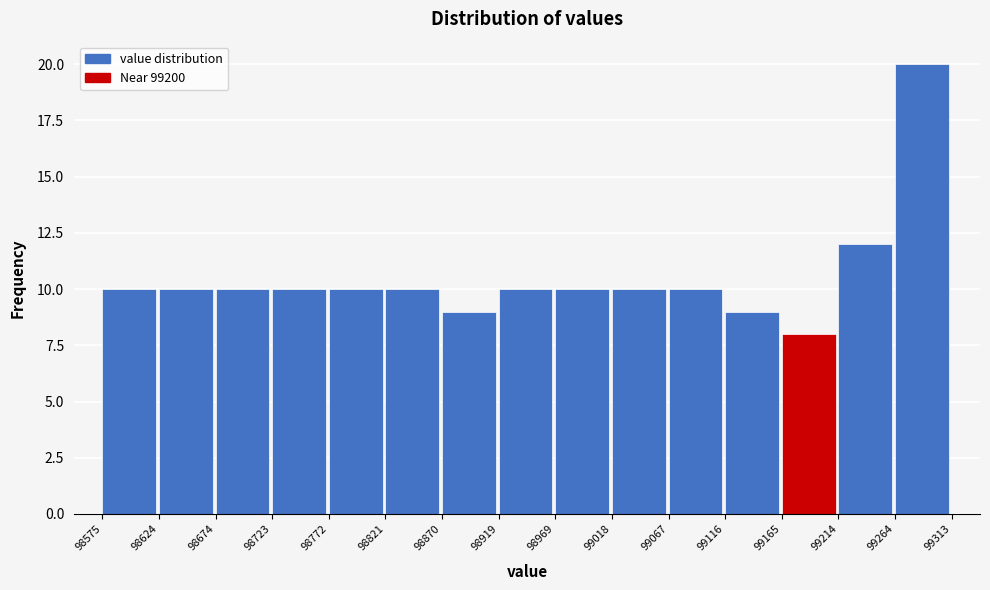

Reading left to right, list every bar in this chart as the range it spans on the x-axis followed by its height. The values are not printed on the chart, so give them approximately, as read against the axis.

98575 to 98624: 10
98624 to 98674: 10
98674 to 98723: 10
98723 to 98772: 10
98772 to 98821: 10
98821 to 98870: 10
98870 to 98919: 9
98919 to 98969: 10
98969 to 99018: 10
99018 to 99067: 10
99067 to 99116: 10
99116 to 99165: 9
99165 to 99214: 8
99214 to 99264: 12
99264 to 99313: 20